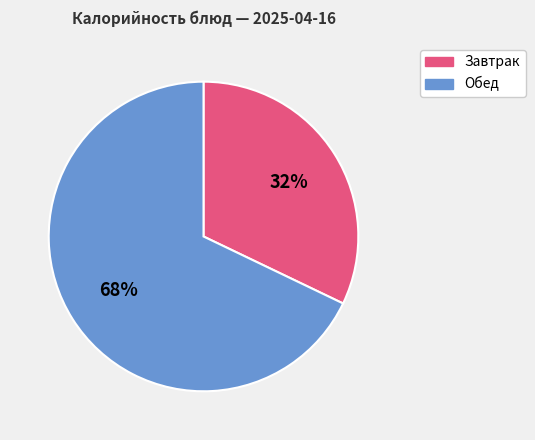

Is the sum of Завтрак and Обед greater than half?

Yes